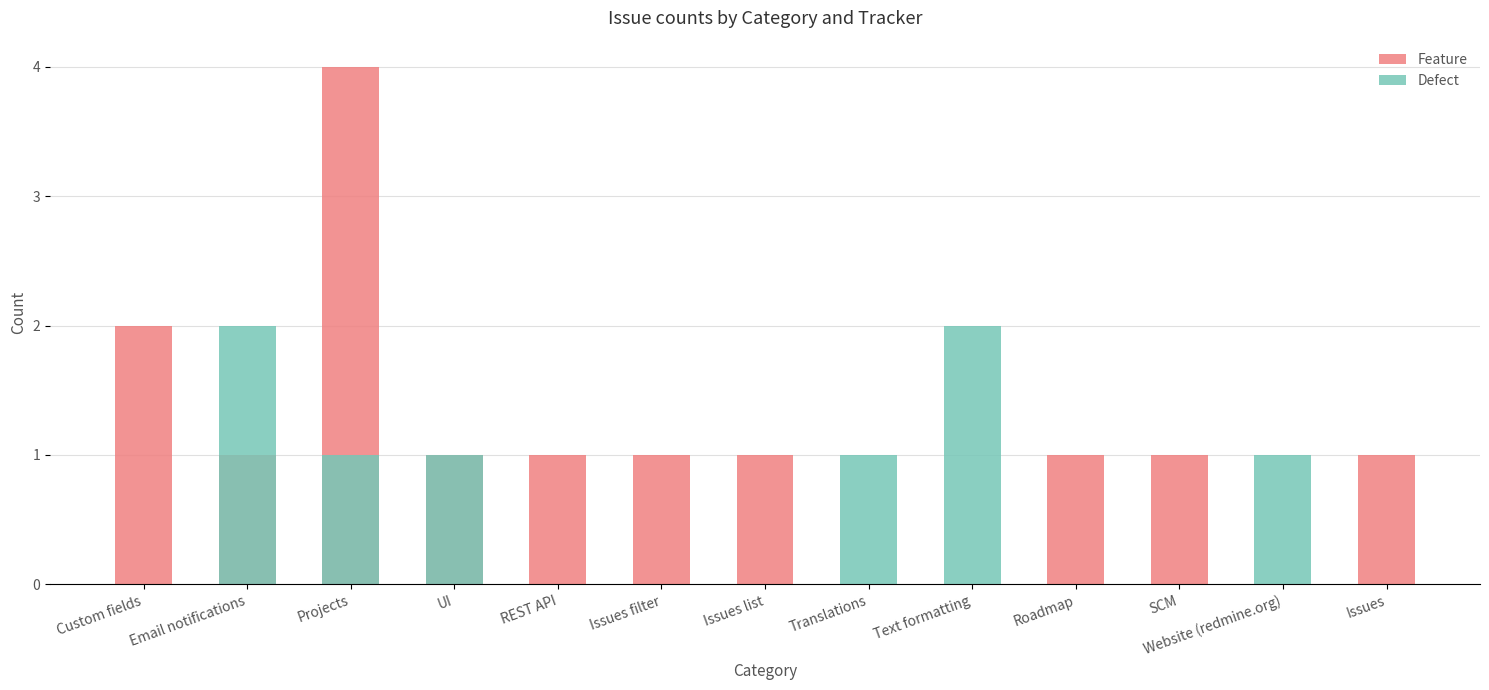

Where does the Feature series first go above 1?

Custom fields